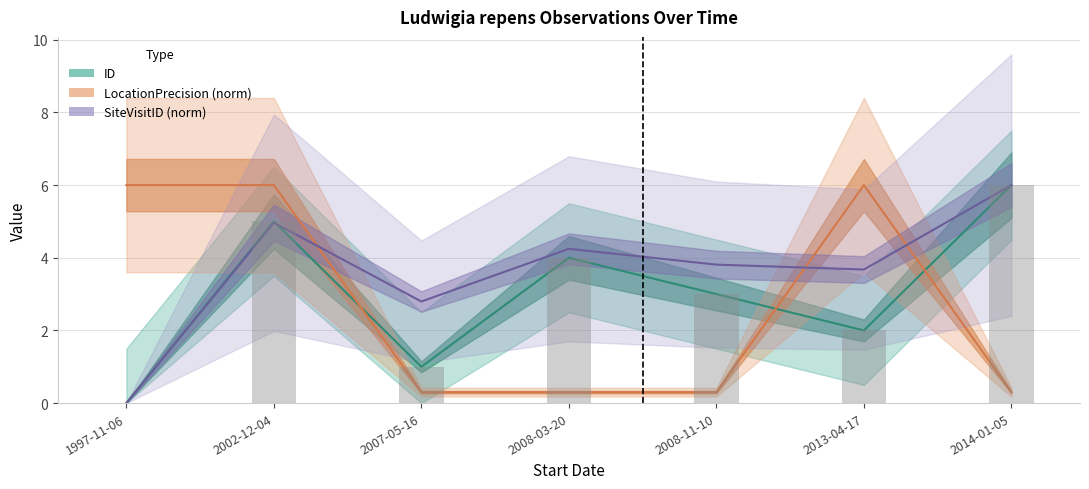

Rank the series at 2008-03-20 from highest to lowest value.

SiteVisitID (norm), ID, LocationPrecision (norm)